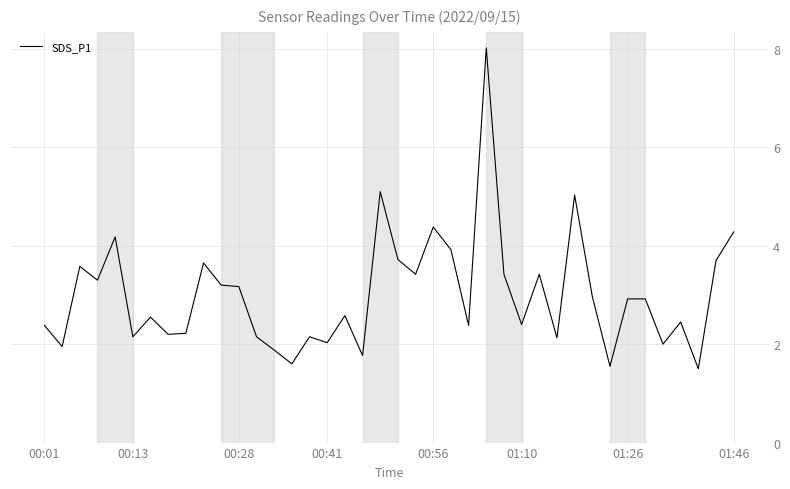

What is the difference between the maximum and minimum values?

6.5